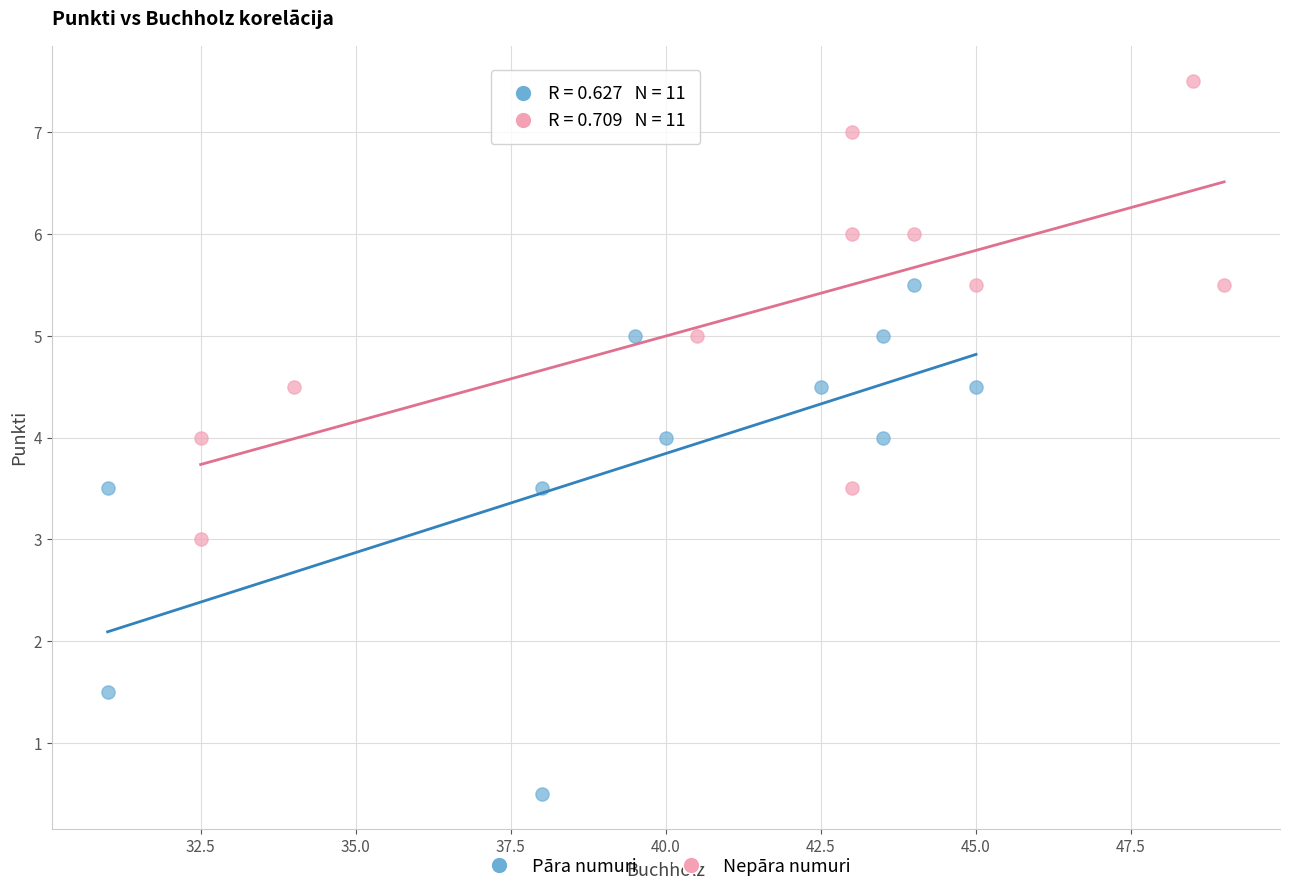

Which series contains the lowest Y value?

Pāra numuri